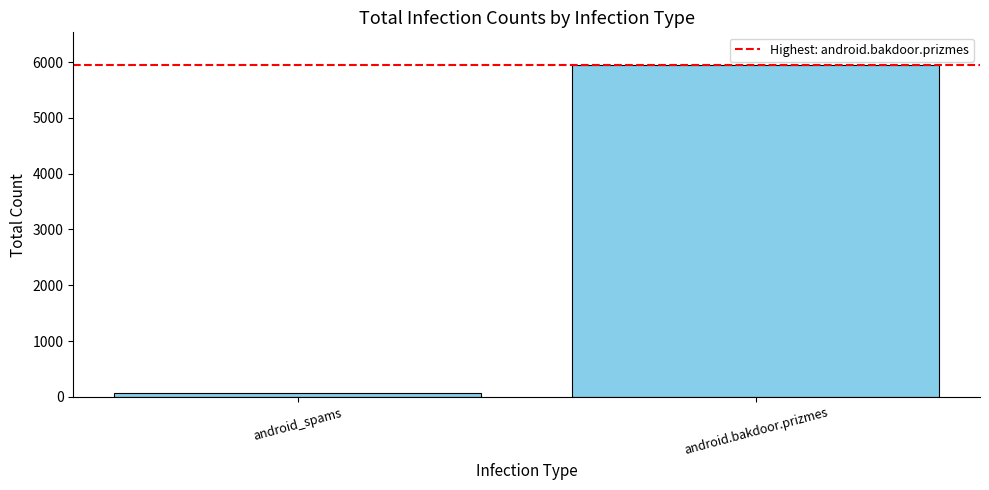

What is the maximum value shown in the chart?

5939